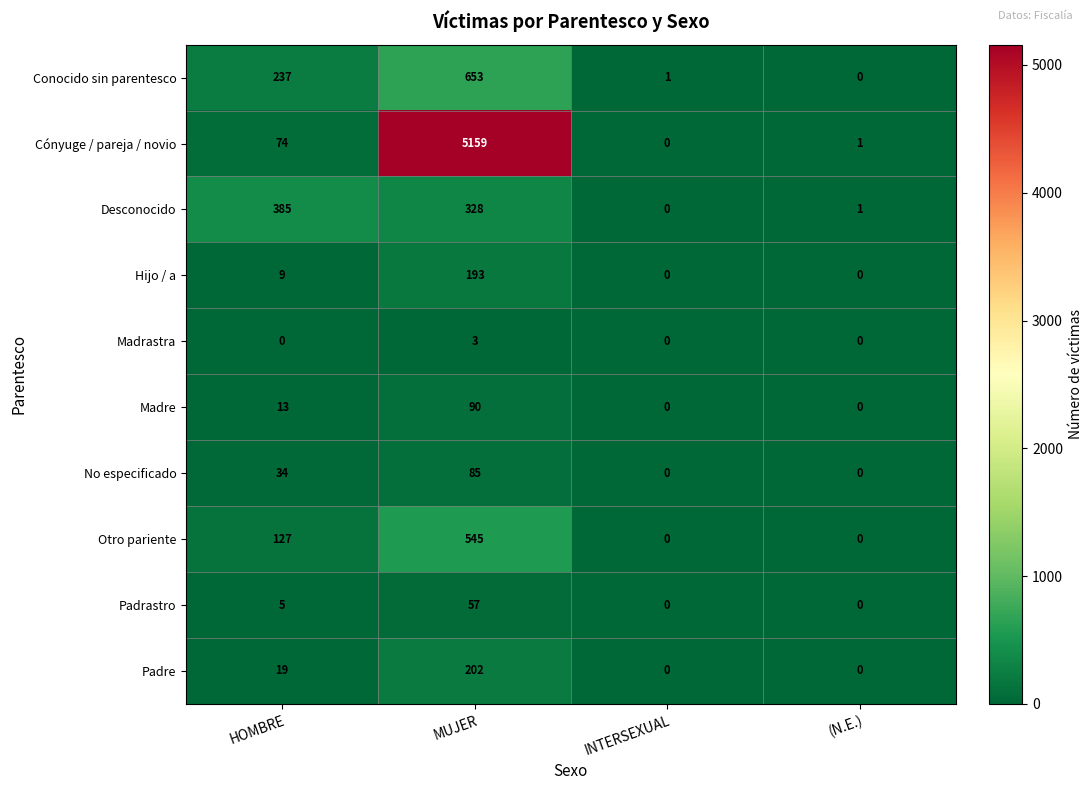

Which series has the largest total across all categories?

Cónyuge / pareja / novio